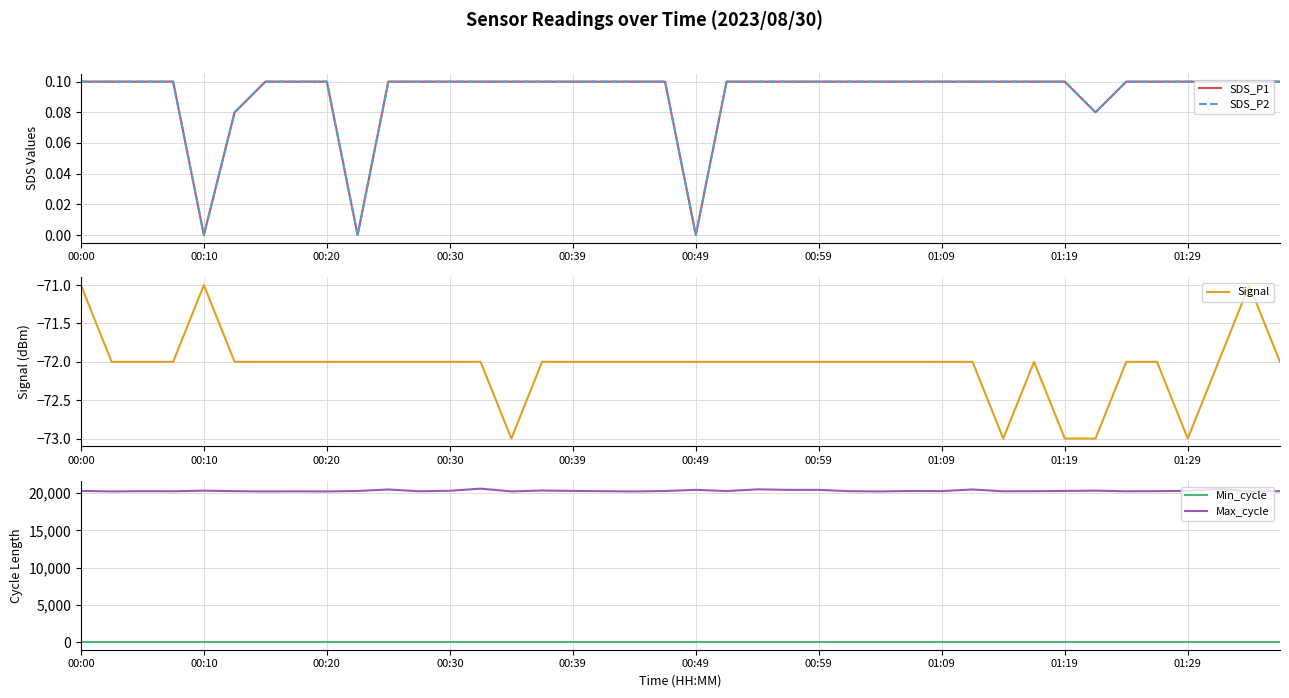

What is the minimum value for Max_cycle?

20205